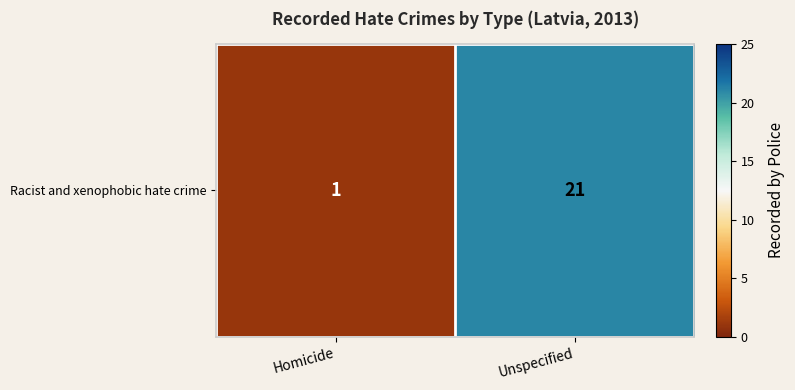

True or false: the data shows 0 at Homicide.

False